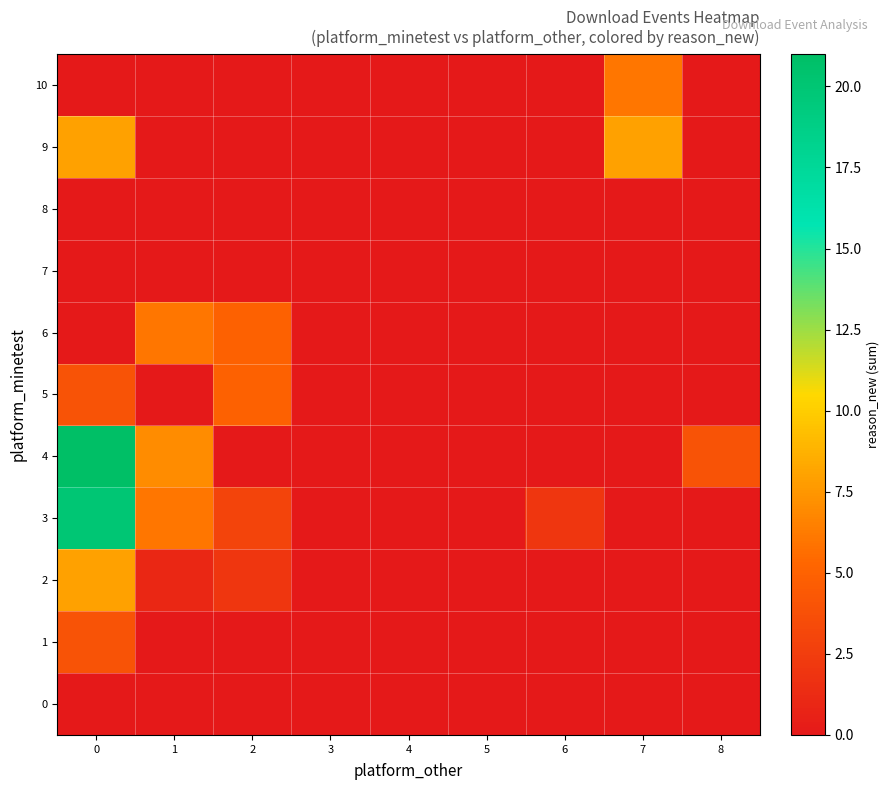

Reading left to right, transcribe all the data shown in this chart.

0: 0=0	1=0	2=0	3=0	4=0	5=0	6=0	7=0	8=0
1: 0=4	1=0	2=0	3=0	4=0	5=0	6=0	7=0	8=0
2: 0=8	1=1	2=2	3=0	4=0	5=0	6=0	7=0	8=0
3: 0=20	1=6	2=3	3=0	4=0	5=0	6=2	7=0	8=0
4: 0=21	1=7	2=0	3=0	4=0	5=0	6=0	7=0	8=4
5: 0=4	1=0	2=5	3=0	4=0	5=0	6=0	7=0	8=0
6: 0=0	1=6	2=5	3=0	4=0	5=0	6=0	7=0	8=0
7: 0=0	1=0	2=0	3=0	4=0	5=0	6=0	7=0	8=0
8: 0=0	1=0	2=0	3=0	4=0	5=0	6=0	7=0	8=0
9: 0=8	1=0	2=0	3=0	4=0	5=0	6=0	7=8	8=0
10: 0=0	1=0	2=0	3=0	4=0	5=0	6=0	7=6	8=0